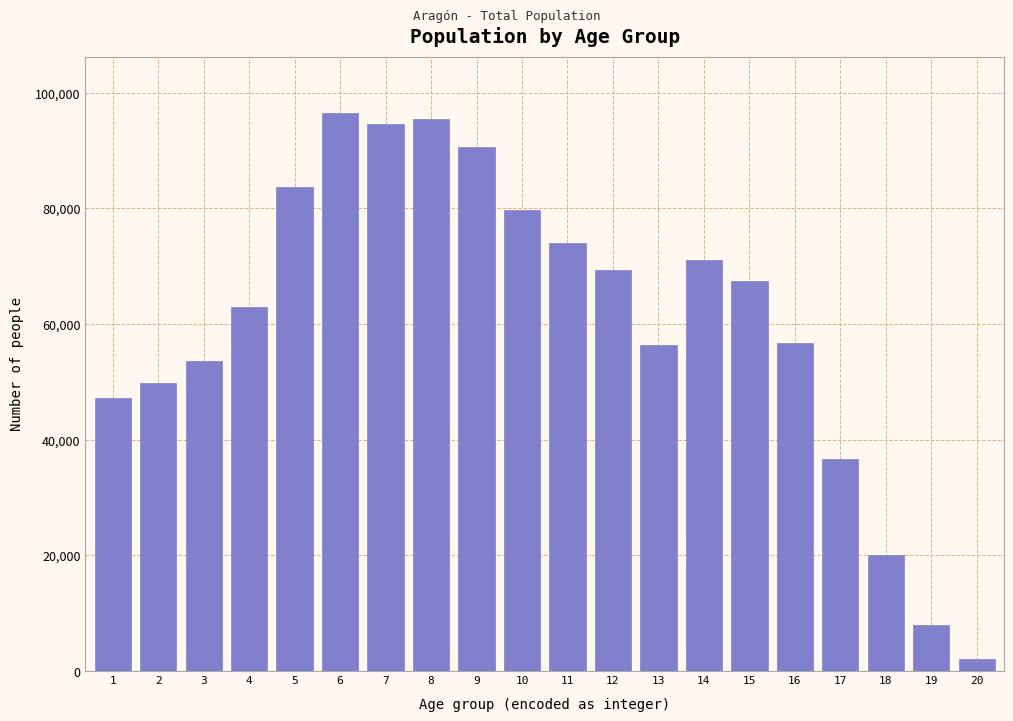

Is it true that the value at 20 is 2148?

True